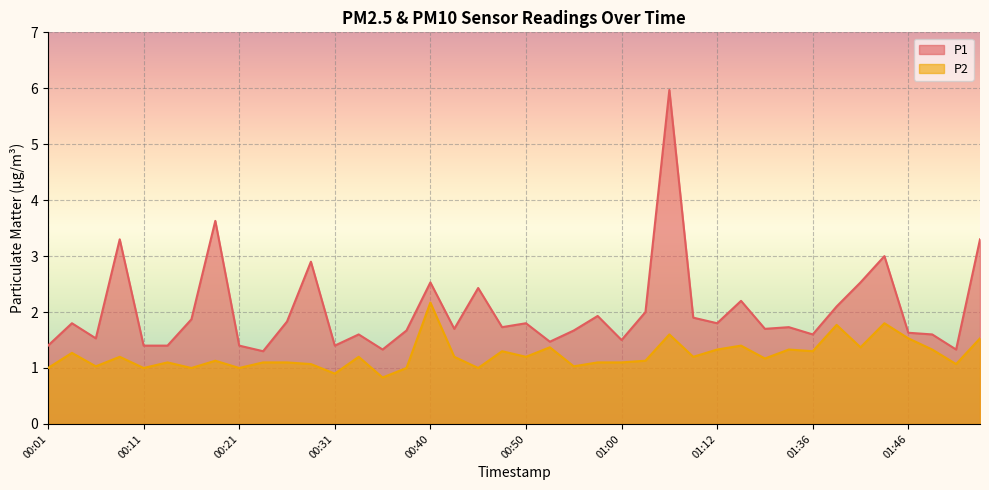

Reading right to left, list all the values displayed in this chart.

P1: 01:53=3.3	01:51=1.3	01:48=1.6	01:46=1.6	01:44=3.0	01:41=2.5	01:39=2.1	01:36=1.6	01:34=1.7	01:31=1.7	01:18=2.2	01:12=1.8	01:10=1.9	01:05=6.0	01:02=2.0	01:00=1.5	00:57=1.9	00:55=1.7	00:52=1.5	00:50=1.8	00:48=1.7	00:45=2.4	00:43=1.7	00:40=2.5	00:38=1.7	00:35=1.3	00:33=1.6	00:31=1.4	00:28=2.9	00:26=1.8	00:23=1.3	00:21=1.4	00:18=3.6	00:16=1.9	00:14=1.4	00:11=1.4	00:09=3.3	00:06=1.5	00:04=1.8	00:01=1.4
P2: 01:53=1.5	01:51=1.1	01:48=1.3	01:46=1.5	01:44=1.8	01:41=1.4	01:39=1.8	01:36=1.3	01:34=1.3	01:31=1.2	01:18=1.4	01:12=1.3	01:10=1.2	01:05=1.6	01:02=1.1	01:00=1.1	00:57=1.1	00:55=1.0	00:52=1.4	00:50=1.2	00:48=1.3	00:45=1.0	00:43=1.2	00:40=2.2	00:38=1.0	00:35=0.8	00:33=1.2	00:31=0.9	00:28=1.1	00:26=1.1	00:23=1.1	00:21=1.0	00:18=1.1	00:16=1.0	00:14=1.1	00:11=1.0	00:09=1.2	00:06=1.0	00:04=1.3	00:01=1.0